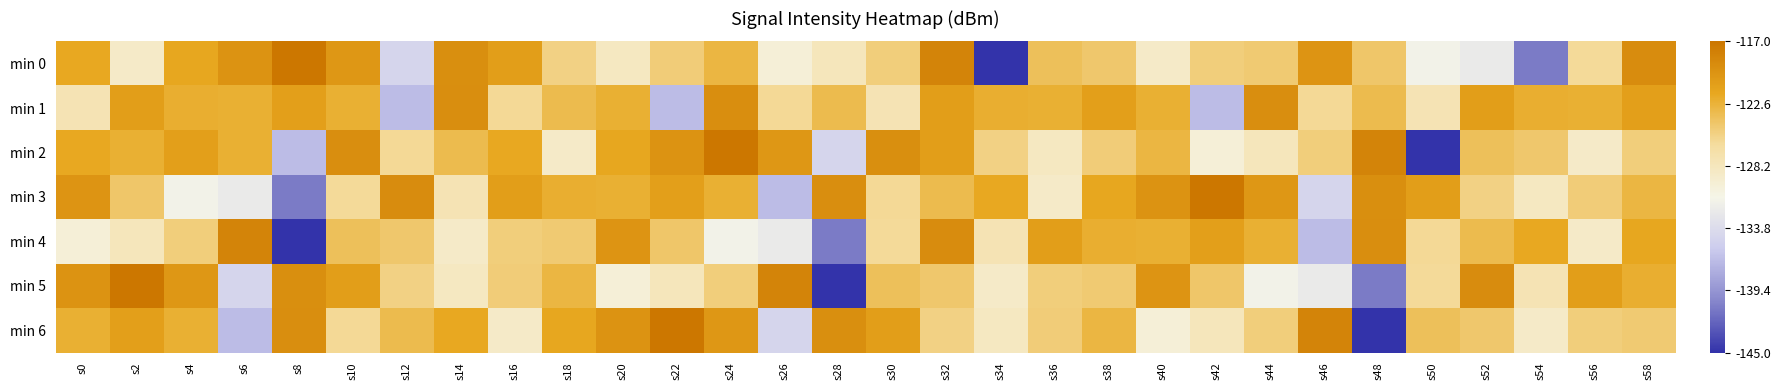

Between s14 and s32, which series saw the biggest shift?

min 4